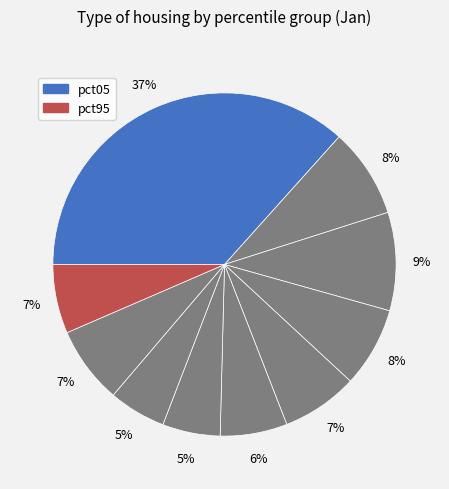

Count the number of slices in the pie.

10